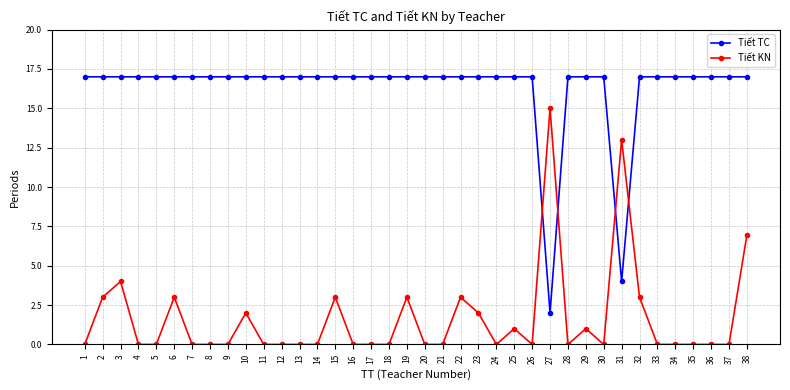

Is the value of Tiết KN at 24 greater than the value of Tiết TC at 23?

No